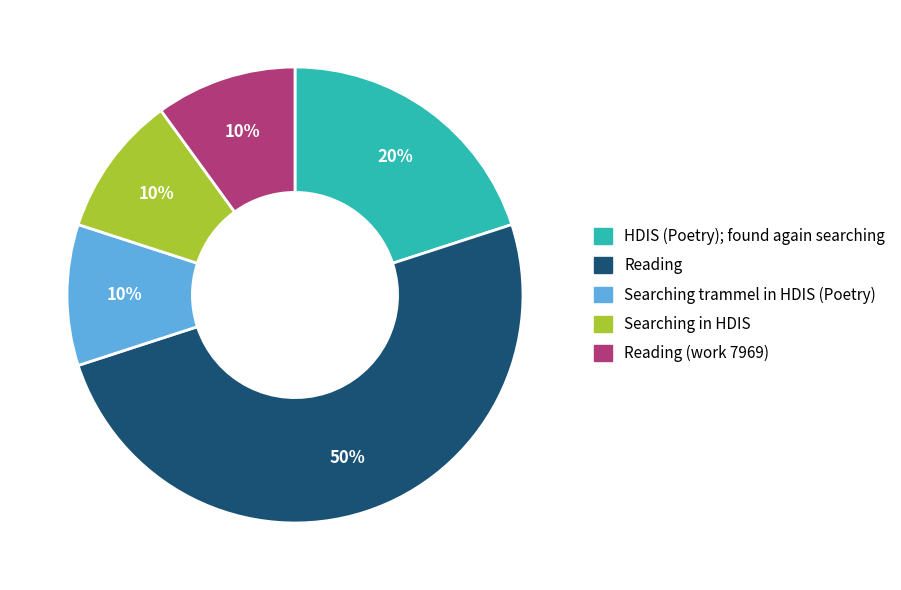

To the nearest percent, what is the difference between the largest and smallest slice percentages?

40%